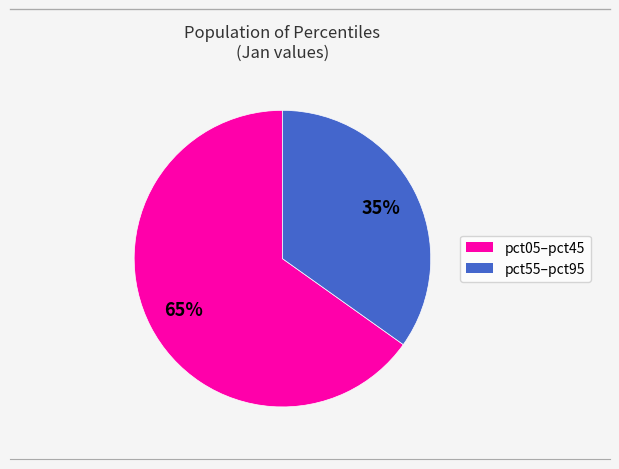

Is there any slice that represents more than half of the pie?

Yes